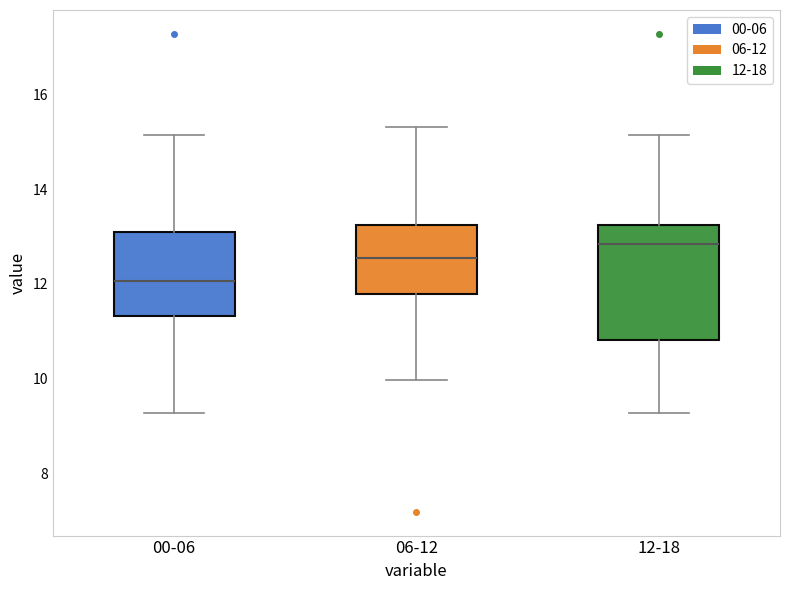

Reading left to right, transcribe this box plot: for each box, give where its median line is, the range the box spans, and where its two whiskers end, as read against the y-axis. The values are not printed on the chart, so give them approximately, as read against the axis.

00-06: median 12.0, box 11.4 to 13.2, whiskers 9.2 to 15.2
06-12: median 12.6, box 11.8 to 13.2, whiskers 10.0 to 15.4
12-18: median 12.8, box 10.8 to 13.2, whiskers 9.2 to 15.2